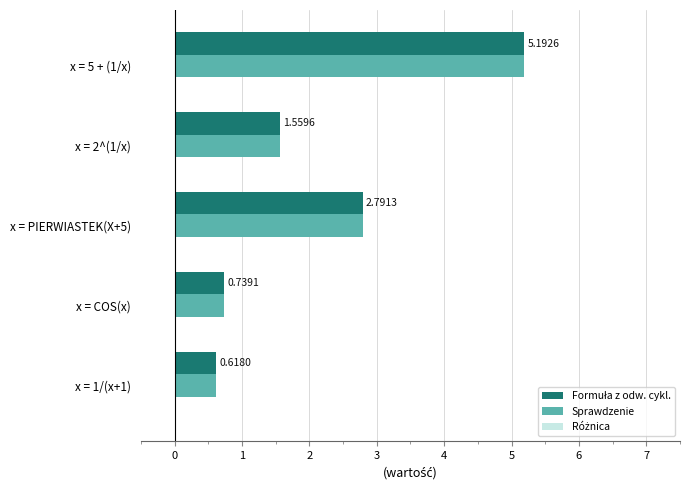

What is the difference between the second highest and minimum values in the Sprawdzenie series?

2.2